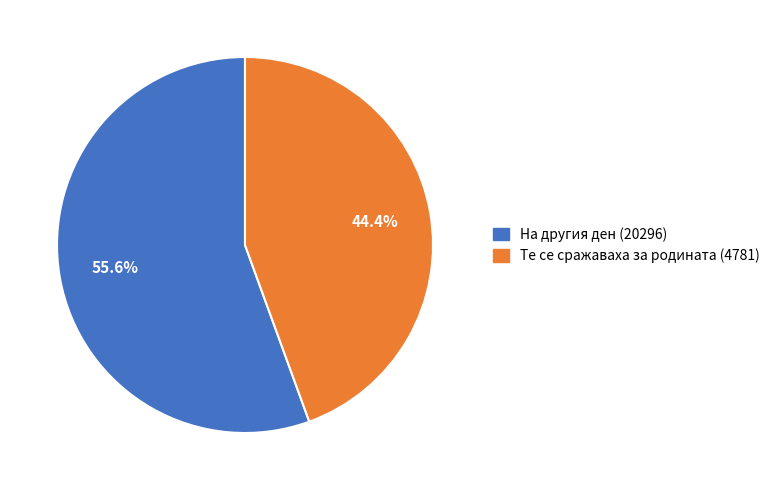

To the nearest percent, what portion does На другия ден (20296) represent?

56%